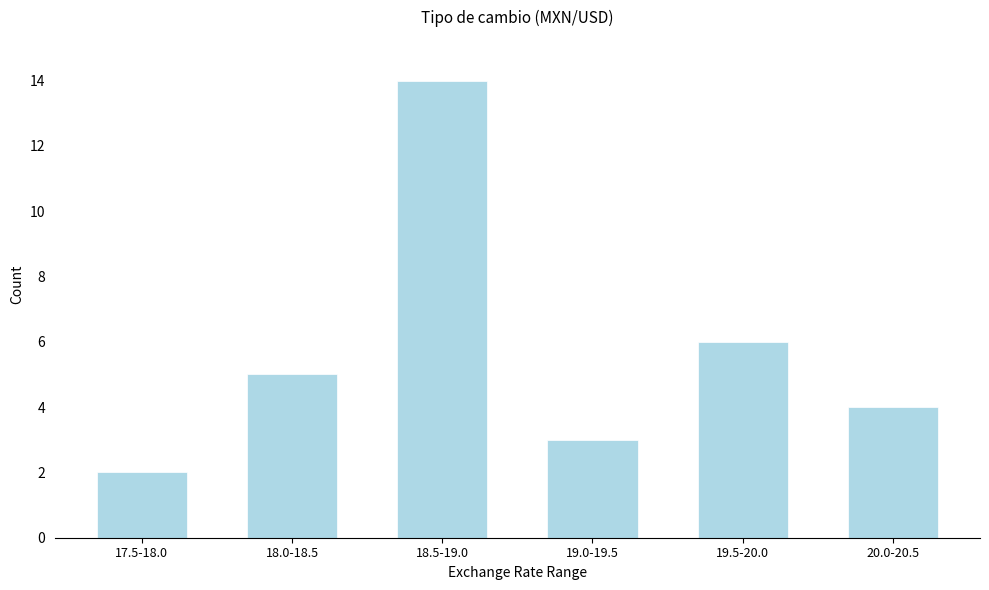

Reading right to left, extract all data points from this chart.

4	6	3	14	5	2